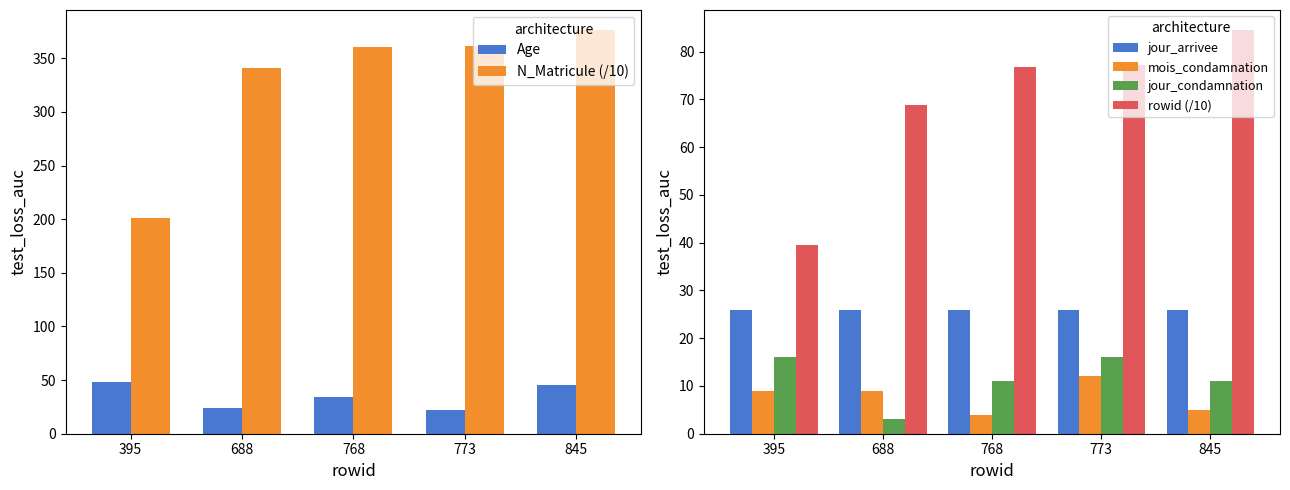

What is the sum of the jour_arrivee values at 768 and 773?

52.0